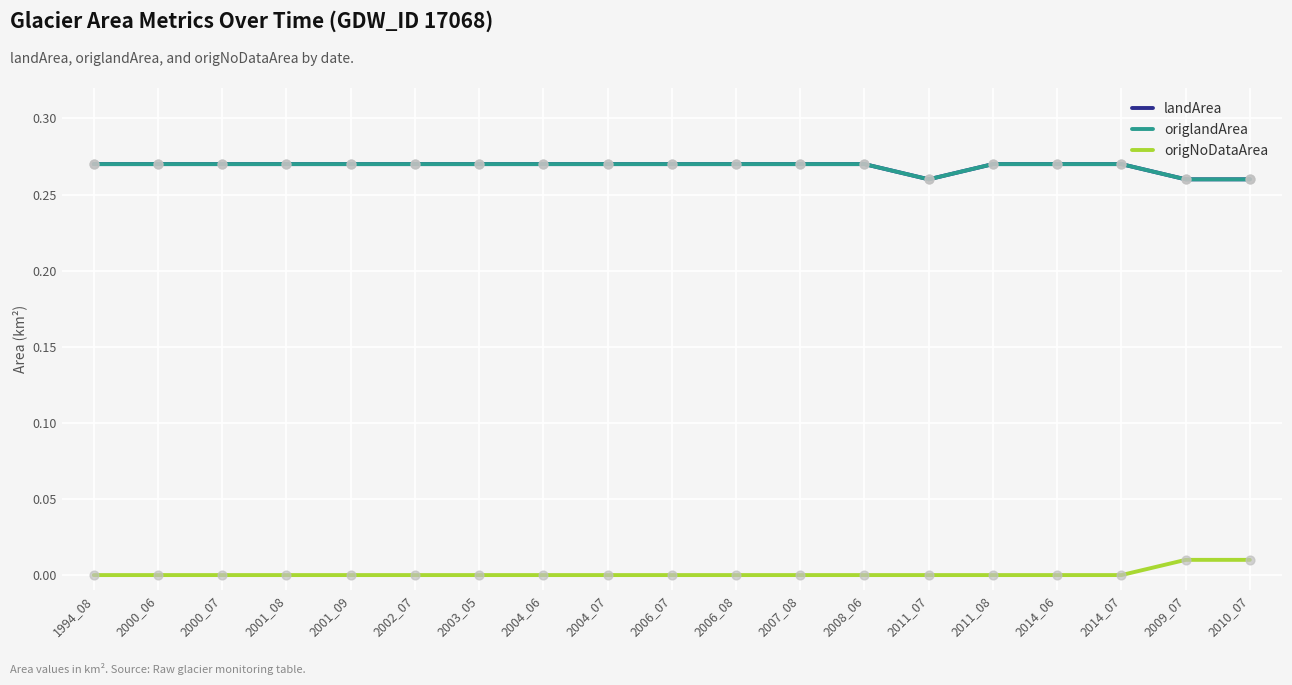

Is the value of origNoDataArea at 2004_06 greater than the value of origlandArea at 2004_06?

No